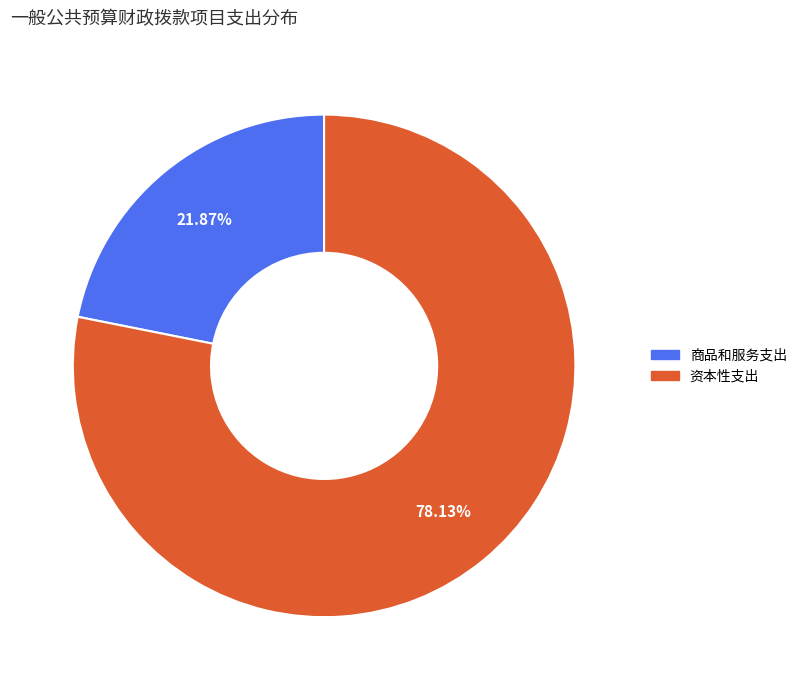

Is 商品和服务支出 the majority of the pie?

No